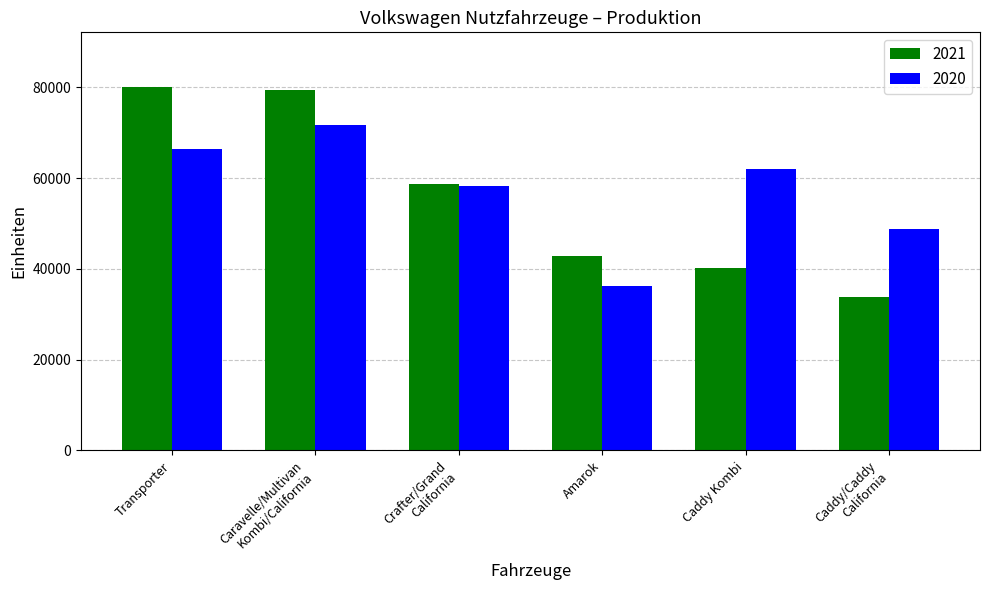

Which series has the largest range (max minus min)?

2021